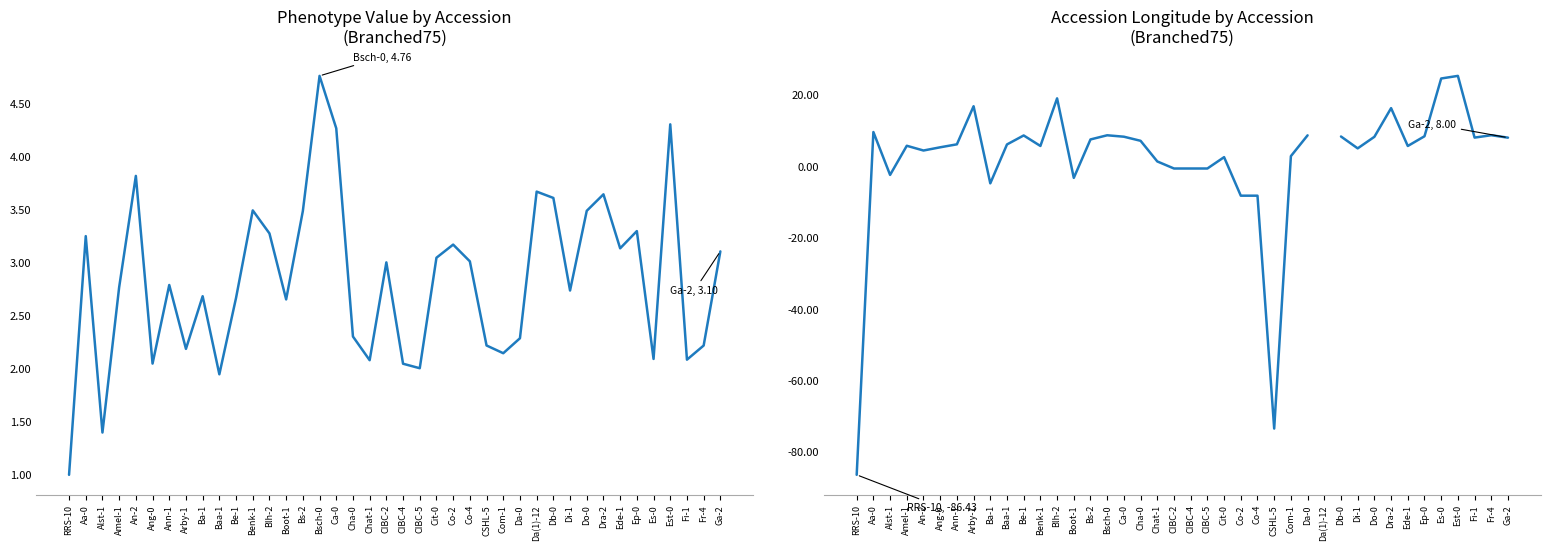

The phenotype_value series shows 4.8 at Bsch-0. True or false?

True